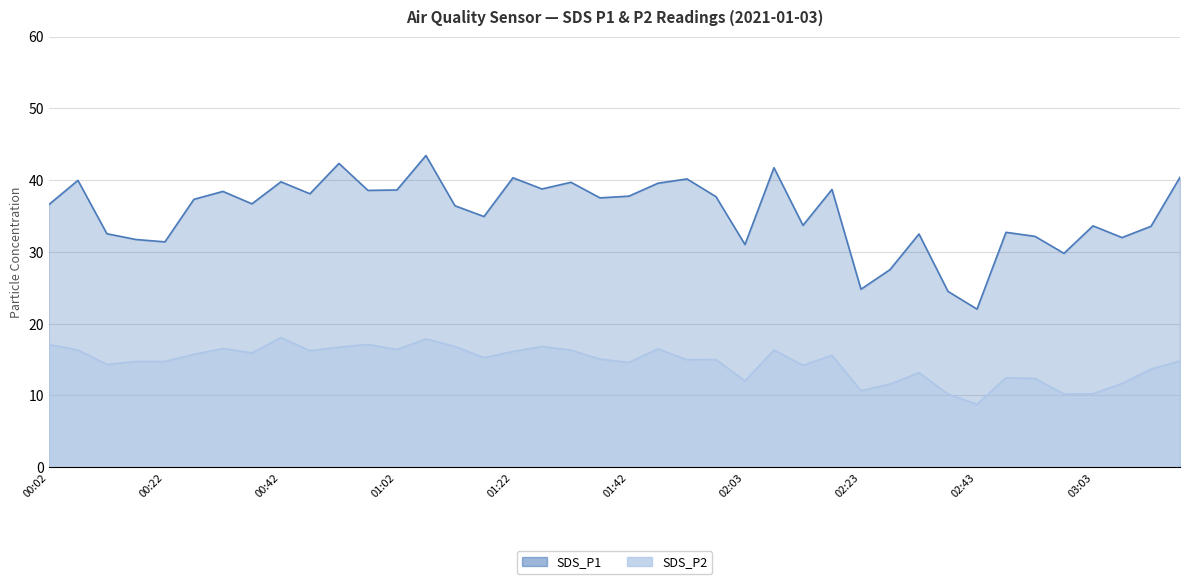

Does the chart display data point markers on the line(s)?

No